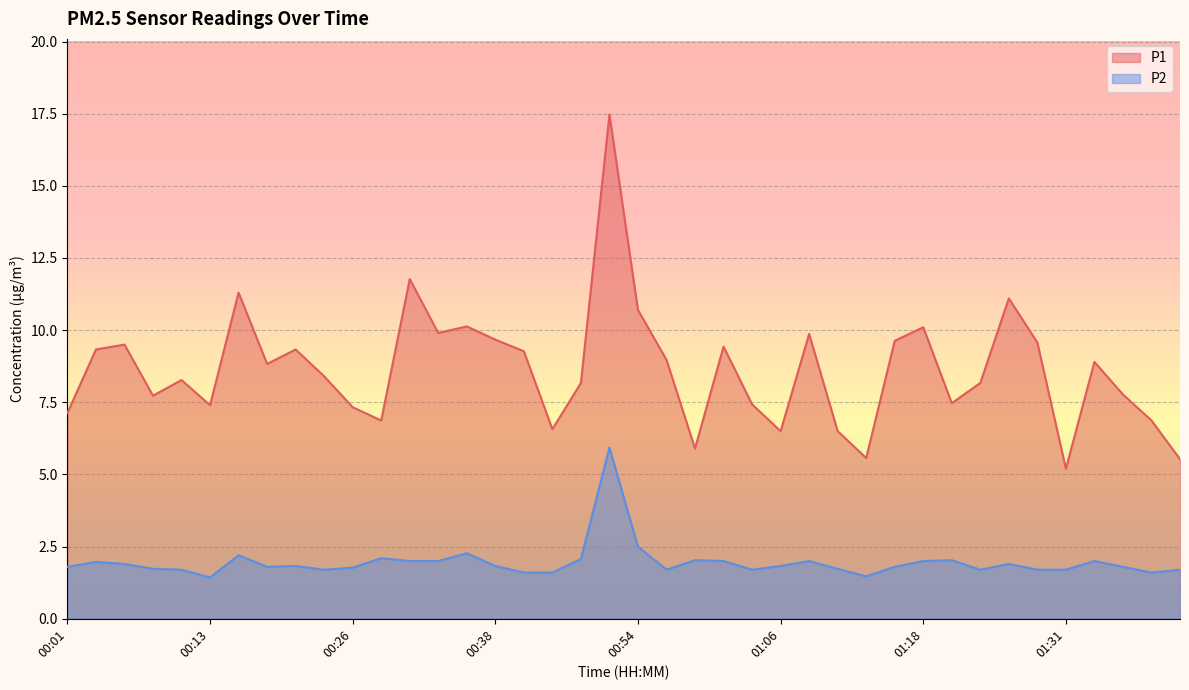

The value of P1 at 00:03 is 5.1. True or false?

False